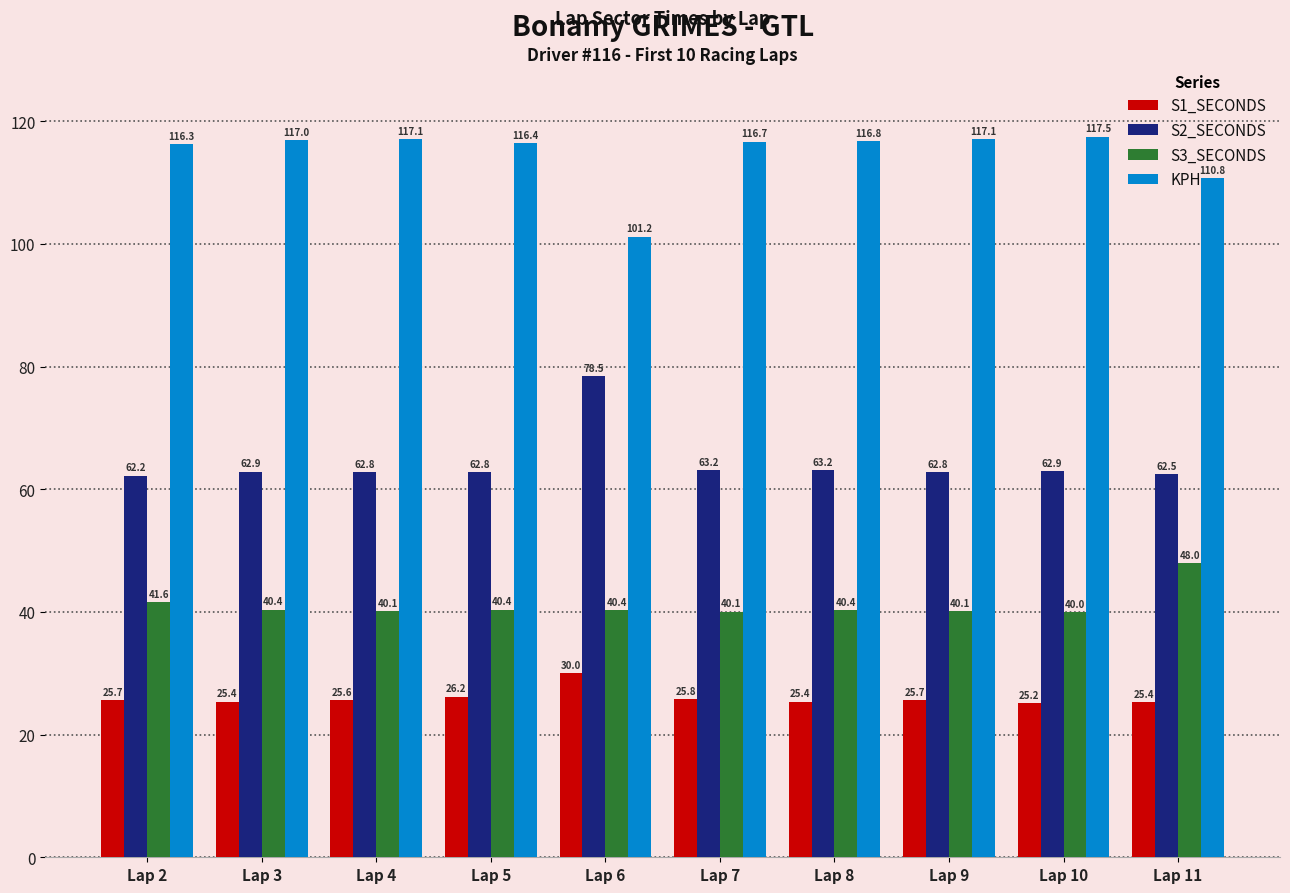

Which series has the largest total across all categories?

KPH